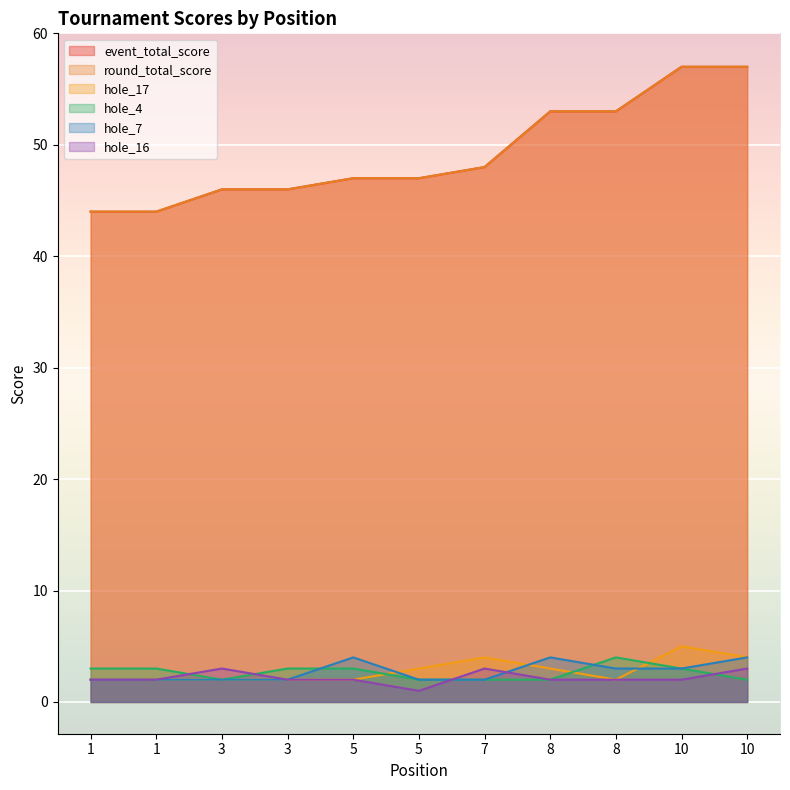

How many values in the hole_17 series exceed 2?

5